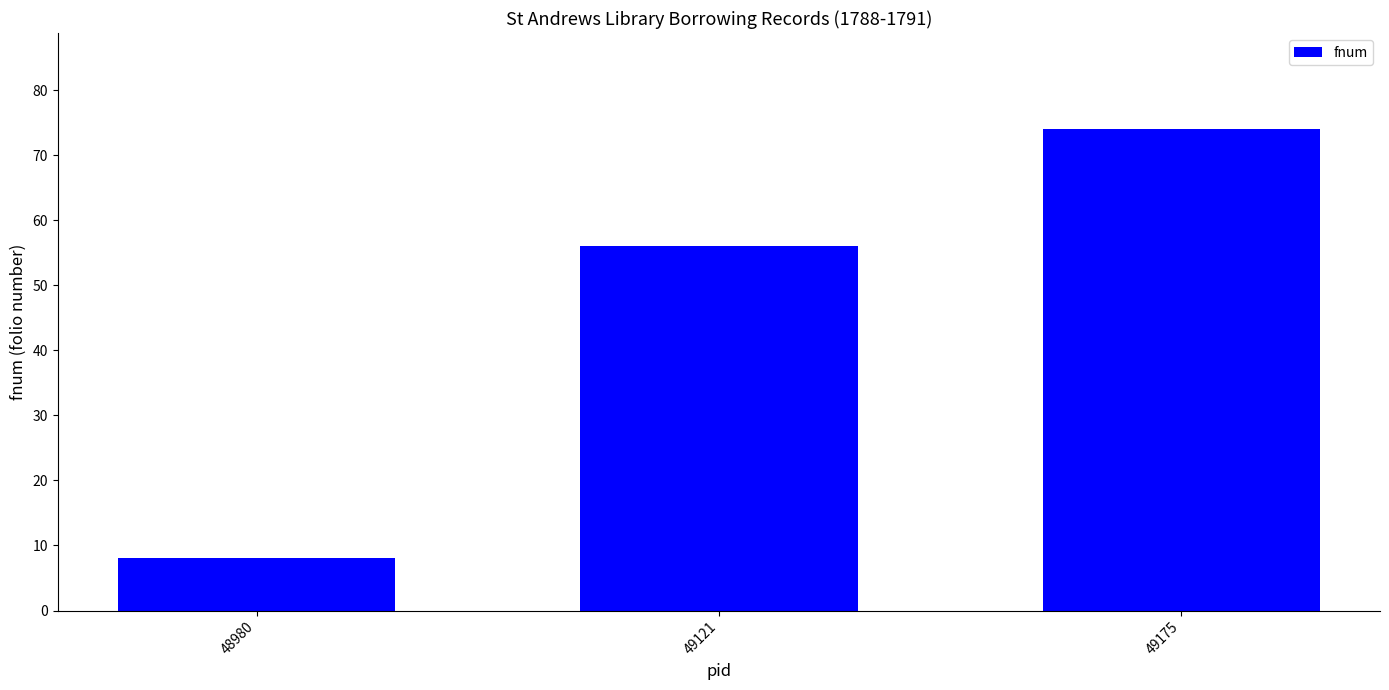

What is the value of the 1st bar from the left?

8